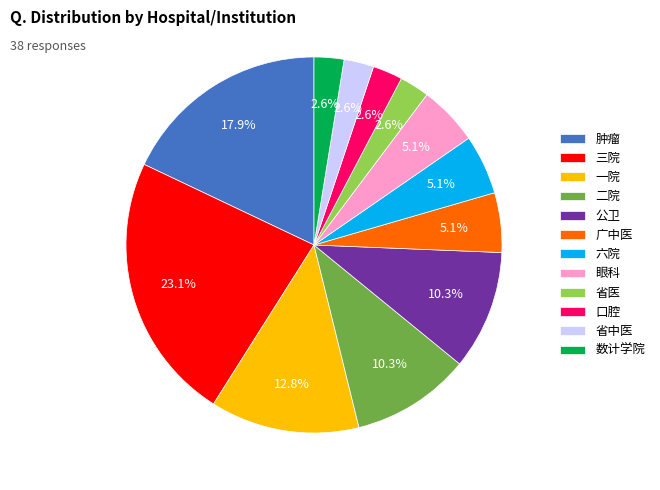

Is 省医 the majority of the pie?

No